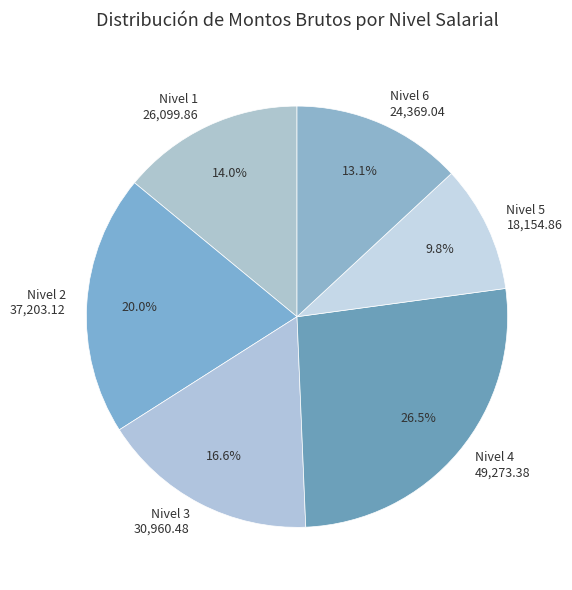

How much of the chart is everything except Nivel 5 18,154.86?

90.2%